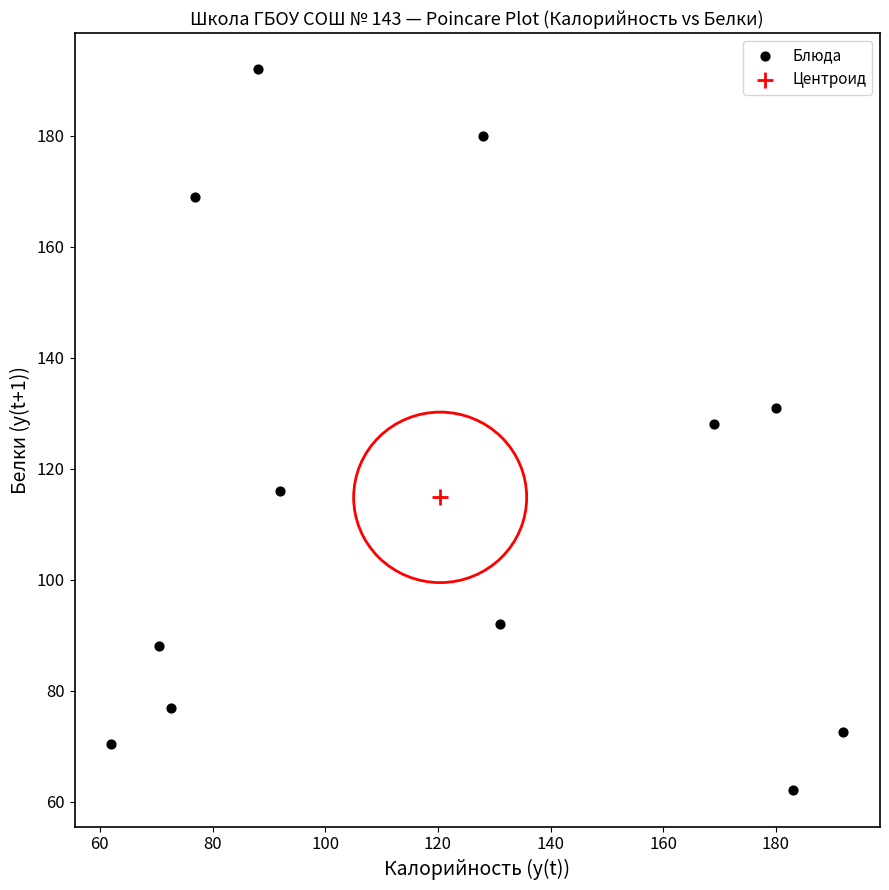

What are all the series names shown in the legend?

Блюда, Центроид